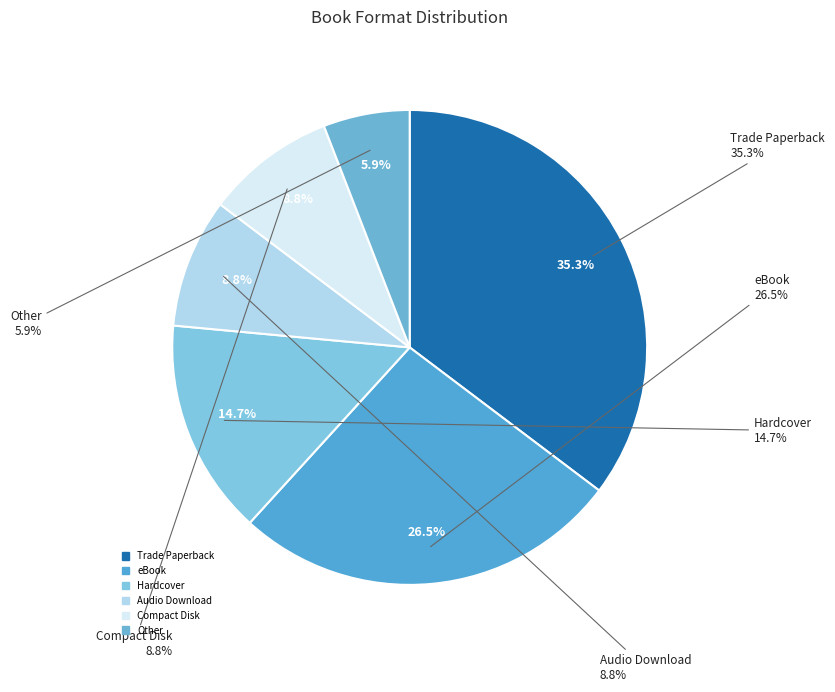

To the nearest percent, what is the average slice percentage?

17%